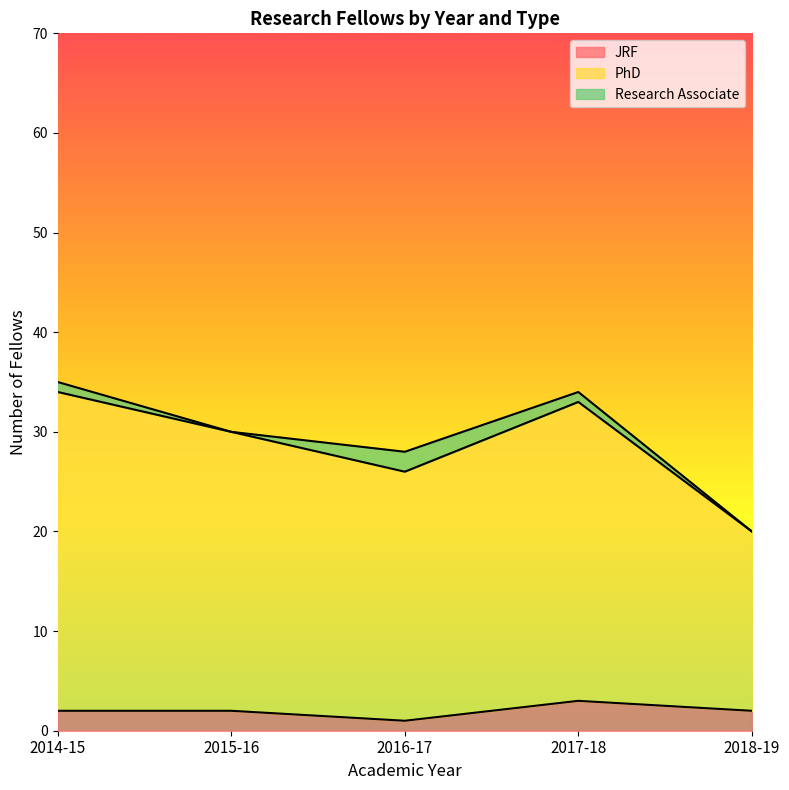

What is the label of the 5th point from the left?

2018-19